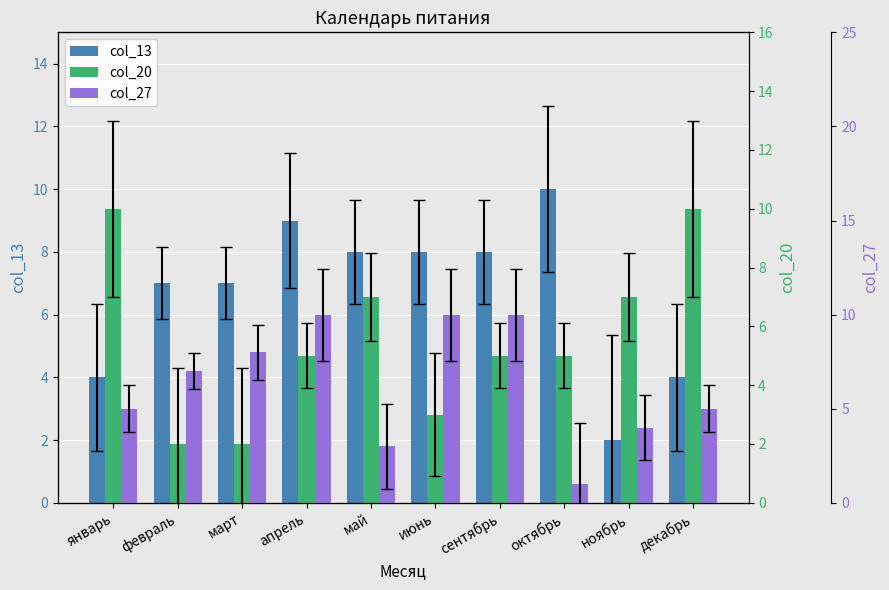

Where is col_20 nearest to the value 6?

апрель